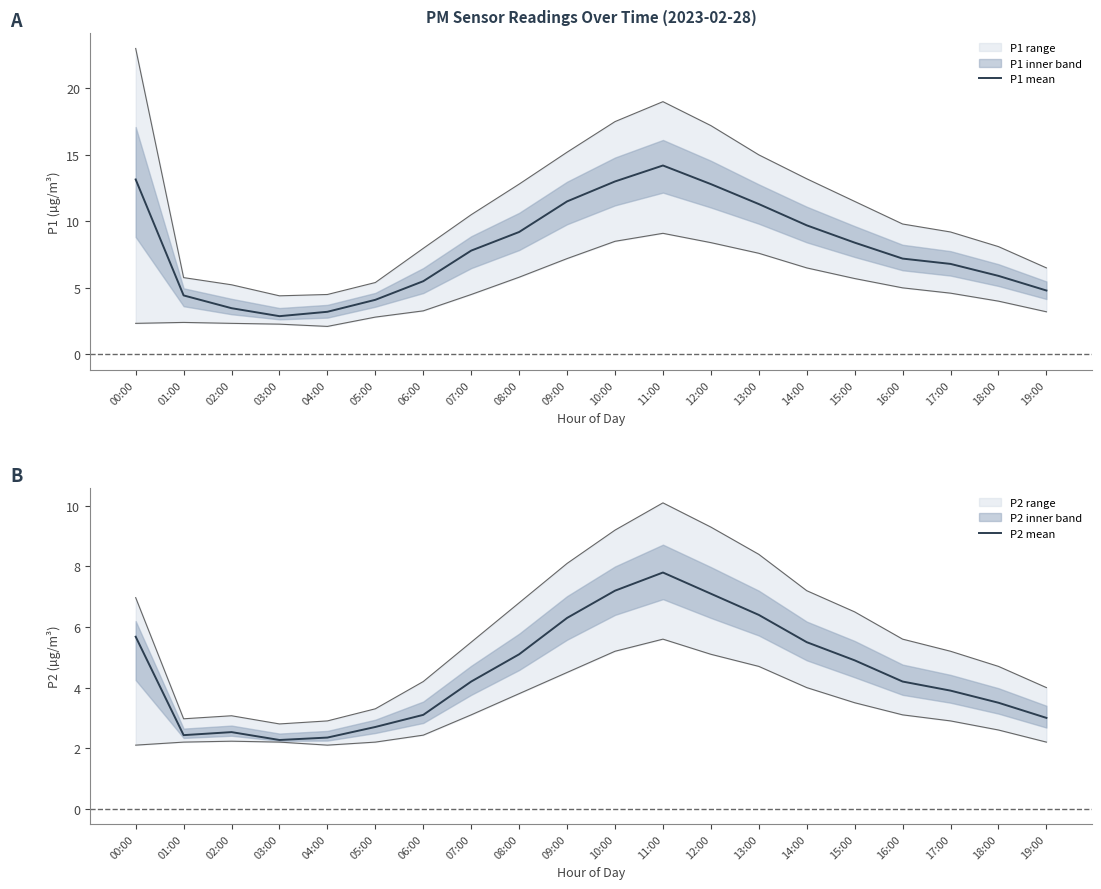

What is the difference between the highest and lowest values at 08:00?

4.1